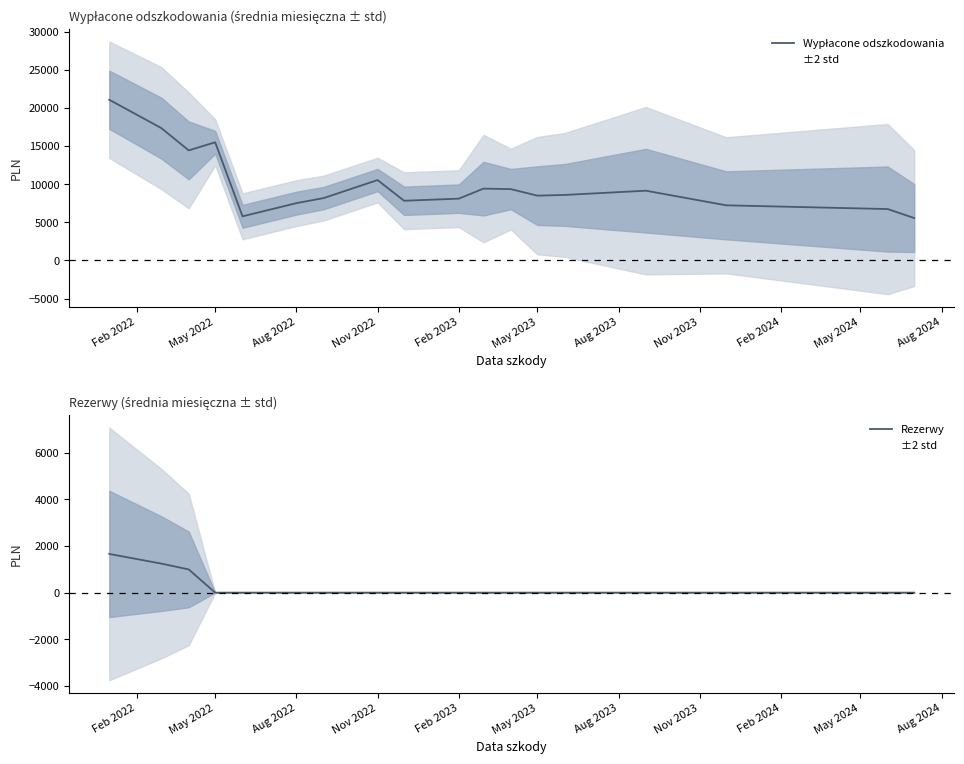

Reading right to left, transcribe all the data shown in this chart.

Wypłacone odszkodowania: 5552.9	6731.2	7221.4	9138.9	8581.9	8489.0	9345.4	9414.0	8095.6	7819.6	10534.1	8174.7	7506.5	5778.4	15486.5	14426.1	17344.9	21065.3
Rezerwy: 0.0	0.0	0.0	0.0	0.0	0.0	0.0	0.0	0.0	0.0	0.0	0.0	0.0	0.0	0.0	995.0	1243.8	1658.4